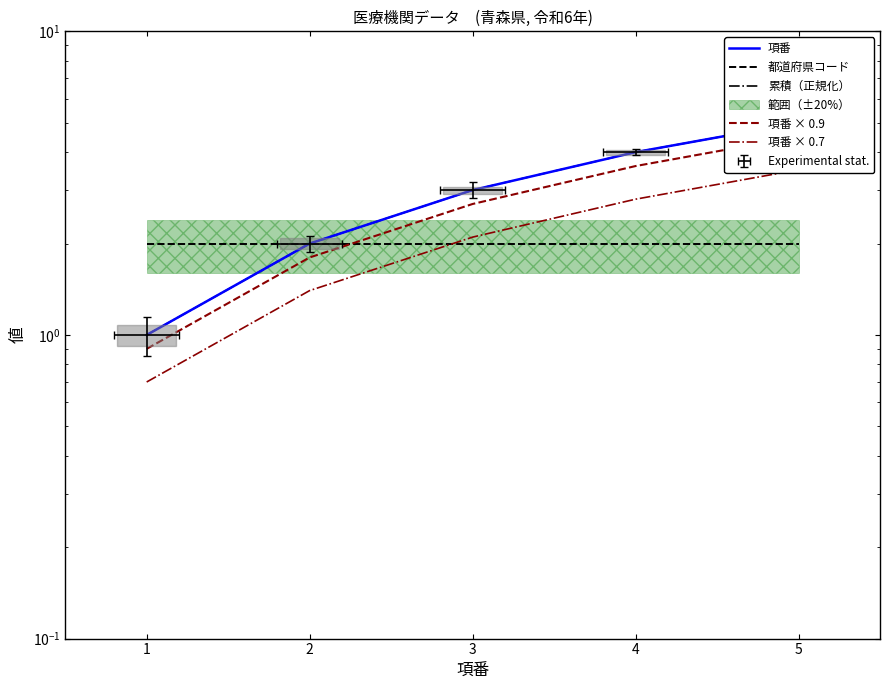

How many lines are shown in the chart?

5